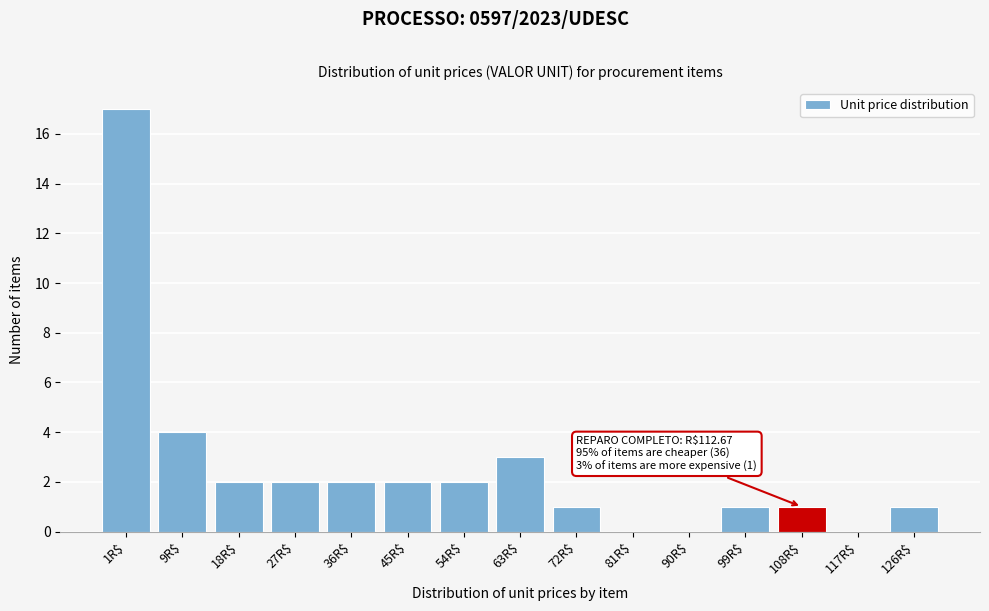

What is the sum of all values?

38